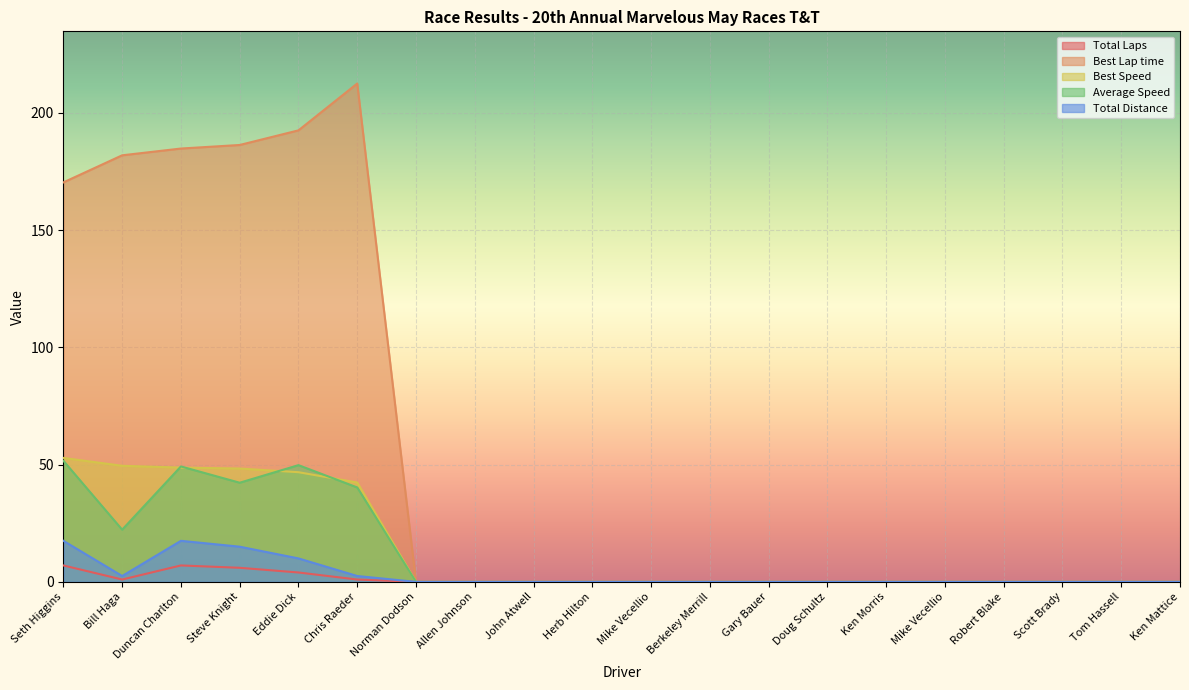

At which category is the sum across all series the highest?

Duncan Charlton